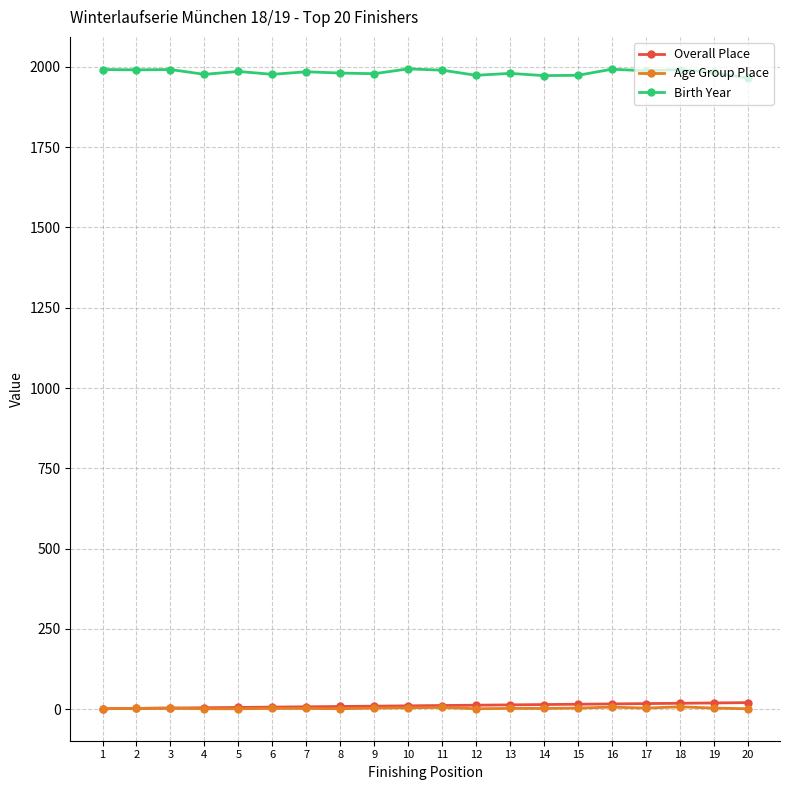

What is the sum of the Birth Year values at 18 and 5?

3978